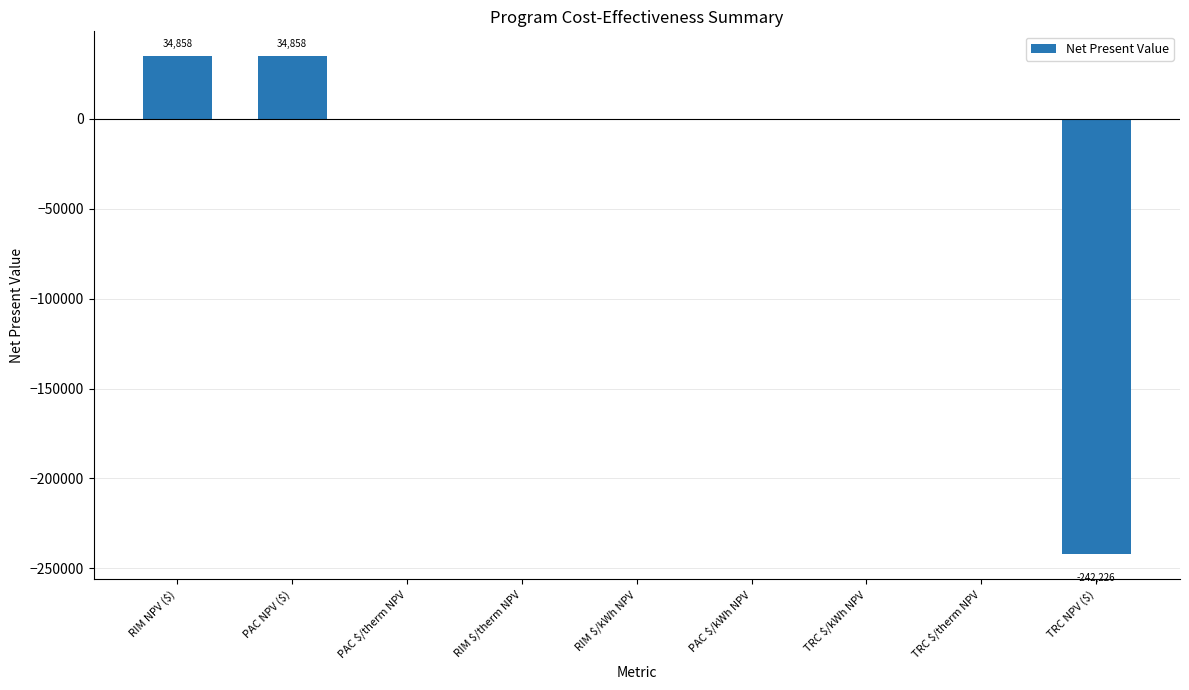

True or false: the data shows 0.0 at RIM $/kWh NPV.

True